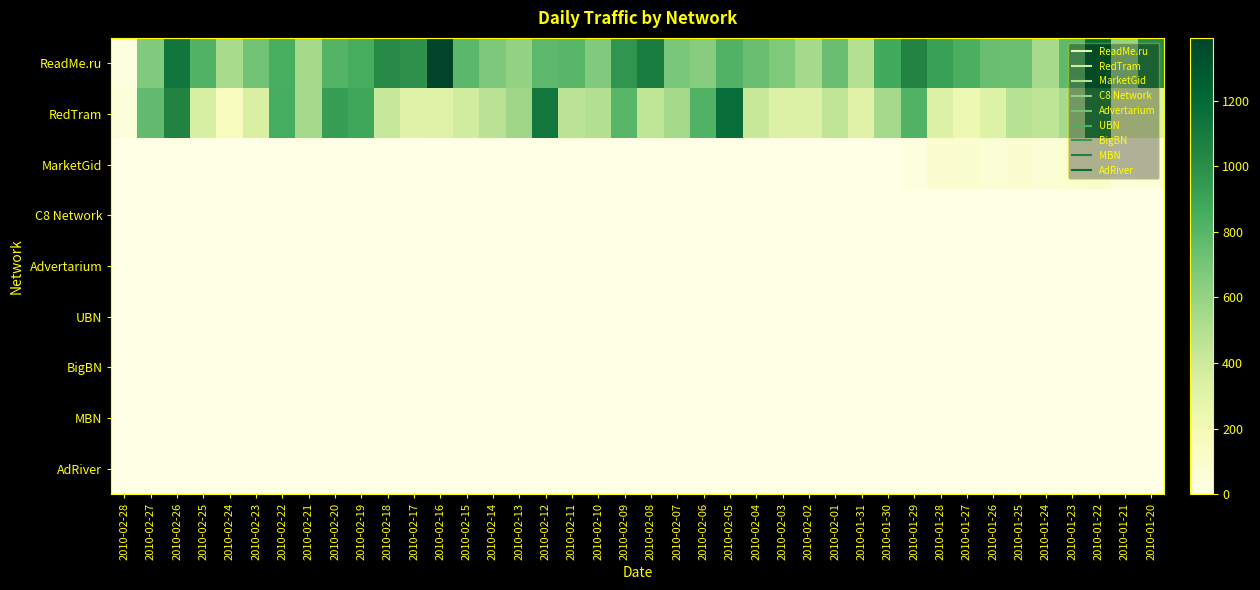

Reading left to right, transcribe all the data shown in this chart.

ReadMe.ru: 2010-02-28=20	2010-02-27=667	2010-02-26=1126	2010-02-25=819	2010-02-24=528	2010-02-23=711	2010-02-22=847	2010-02-21=549	2010-02-20=806	2010-02-19=850	2010-02-18=1018	2010-02-17=982	2010-02-16=1391	2010-02-15=784	2010-02-14=674	2010-02-13=608	2010-02-12=782	2010-02-11=797	2010-02-10=665	2010-02-09=963	2010-02-08=1086	2010-02-07=694	2010-02-06=645	2010-02-05=819	2010-02-04=739	2010-02-03=672	2010-02-02=544	2010-02-01=739	2010-01-31=490	2010-01-30=868	2010-01-29=1048	2010-01-28=909	2010-01-27=840	2010-01-26=739	2010-01-25=738	2010-01-24=538	2010-01-23=776	2010-01-22=1187	2010-01-21=595	2010-01-20=1007
RedTram: 2010-02-28=45	2010-02-27=764	2010-02-26=1053	2010-02-25=358	2010-02-24=154	2010-02-23=346	2010-02-22=857	2010-02-21=548	2010-02-20=919	2010-02-19=883	2010-02-18=423	2010-02-17=299	2010-02-16=312	2010-02-15=385	2010-02-14=472	2010-02-13=570	2010-02-12=1118	2010-02-11=464	2010-02-10=505	2010-02-09=795	2010-02-08=447	2010-02-07=551	2010-02-06=816	2010-02-05=1170	2010-02-04=415	2010-02-03=323	2010-02-02=327	2010-02-01=444	2010-01-31=311	2010-01-30=544	2010-01-29=811	2010-01-28=328	2010-01-27=232	2010-01-26=319	2010-01-25=475	2010-01-24=456	2010-01-23=543	2010-01-22=1003	2010-01-21=330	2010-01-20=333
MarketGid: 2010-02-28=0	2010-02-27=0	2010-02-26=1	2010-02-25=0	2010-02-24=0	2010-02-23=0	2010-02-22=0	2010-02-21=1	2010-02-20=0	2010-02-19=0	2010-02-18=0	2010-02-17=0	2010-02-16=0	2010-02-15=0	2010-02-14=0	2010-02-13=0	2010-02-12=0	2010-02-11=0	2010-02-10=0	2010-02-09=0	2010-02-08=0	2010-02-07=0	2010-02-06=0	2010-02-05=0	2010-02-04=0	2010-02-03=1	2010-02-02=0	2010-02-01=1	2010-01-31=0	2010-01-30=0	2010-01-29=28	2010-01-28=86	2010-01-27=97	2010-01-26=66	2010-01-25=85	2010-01-24=69	2010-01-23=89	2010-01-22=114	2010-01-21=35	2010-01-20=55
C8 Network: 2010-02-28=0	2010-02-27=0	2010-02-26=0	2010-02-25=0	2010-02-24=0	2010-02-23=0	2010-02-22=0	2010-02-21=0	2010-02-20=0	2010-02-19=0	2010-02-18=0	2010-02-17=0	2010-02-16=0	2010-02-15=0	2010-02-14=0	2010-02-13=0	2010-02-12=0	2010-02-11=0	2010-02-10=0	2010-02-09=0	2010-02-08=0	2010-02-07=0	2010-02-06=0	2010-02-05=0	2010-02-04=0	2010-02-03=0	2010-02-02=0	2010-02-01=0	2010-01-31=0	2010-01-30=0	2010-01-29=0	2010-01-28=0	2010-01-27=0	2010-01-26=0	2010-01-25=0	2010-01-24=0	2010-01-23=0	2010-01-22=0	2010-01-21=0	2010-01-20=0
Advertarium: 2010-02-28=0	2010-02-27=0	2010-02-26=0	2010-02-25=0	2010-02-24=0	2010-02-23=0	2010-02-22=0	2010-02-21=0	2010-02-20=0	2010-02-19=0	2010-02-18=0	2010-02-17=0	2010-02-16=0	2010-02-15=0	2010-02-14=0	2010-02-13=0	2010-02-12=0	2010-02-11=0	2010-02-10=0	2010-02-09=0	2010-02-08=0	2010-02-07=0	2010-02-06=0	2010-02-05=0	2010-02-04=0	2010-02-03=0	2010-02-02=0	2010-02-01=0	2010-01-31=0	2010-01-30=0	2010-01-29=0	2010-01-28=0	2010-01-27=0	2010-01-26=0	2010-01-25=0	2010-01-24=0	2010-01-23=0	2010-01-22=0	2010-01-21=0	2010-01-20=0
UBN: 2010-02-28=0	2010-02-27=0	2010-02-26=0	2010-02-25=0	2010-02-24=0	2010-02-23=0	2010-02-22=0	2010-02-21=0	2010-02-20=0	2010-02-19=0	2010-02-18=0	2010-02-17=0	2010-02-16=0	2010-02-15=0	2010-02-14=0	2010-02-13=0	2010-02-12=0	2010-02-11=0	2010-02-10=0	2010-02-09=0	2010-02-08=0	2010-02-07=0	2010-02-06=0	2010-02-05=0	2010-02-04=0	2010-02-03=0	2010-02-02=0	2010-02-01=0	2010-01-31=0	2010-01-30=0	2010-01-29=0	2010-01-28=0	2010-01-27=0	2010-01-26=0	2010-01-25=0	2010-01-24=0	2010-01-23=0	2010-01-22=0	2010-01-21=0	2010-01-20=0
BigBN: 2010-02-28=0	2010-02-27=0	2010-02-26=0	2010-02-25=0	2010-02-24=0	2010-02-23=0	2010-02-22=0	2010-02-21=0	2010-02-20=0	2010-02-19=0	2010-02-18=0	2010-02-17=0	2010-02-16=0	2010-02-15=0	2010-02-14=0	2010-02-13=0	2010-02-12=0	2010-02-11=0	2010-02-10=0	2010-02-09=0	2010-02-08=0	2010-02-07=0	2010-02-06=0	2010-02-05=0	2010-02-04=0	2010-02-03=0	2010-02-02=0	2010-02-01=0	2010-01-31=0	2010-01-30=0	2010-01-29=0	2010-01-28=0	2010-01-27=0	2010-01-26=0	2010-01-25=0	2010-01-24=0	2010-01-23=0	2010-01-22=0	2010-01-21=0	2010-01-20=0
MBN: 2010-02-28=0	2010-02-27=0	2010-02-26=0	2010-02-25=0	2010-02-24=0	2010-02-23=0	2010-02-22=0	2010-02-21=0	2010-02-20=0	2010-02-19=0	2010-02-18=0	2010-02-17=0	2010-02-16=0	2010-02-15=0	2010-02-14=0	2010-02-13=0	2010-02-12=0	2010-02-11=0	2010-02-10=0	2010-02-09=0	2010-02-08=0	2010-02-07=0	2010-02-06=0	2010-02-05=0	2010-02-04=0	2010-02-03=0	2010-02-02=0	2010-02-01=0	2010-01-31=0	2010-01-30=0	2010-01-29=0	2010-01-28=0	2010-01-27=0	2010-01-26=0	2010-01-25=0	2010-01-24=0	2010-01-23=0	2010-01-22=0	2010-01-21=0	2010-01-20=0
AdRiver: 2010-02-28=0	2010-02-27=0	2010-02-26=0	2010-02-25=0	2010-02-24=0	2010-02-23=0	2010-02-22=0	2010-02-21=0	2010-02-20=0	2010-02-19=0	2010-02-18=0	2010-02-17=0	2010-02-16=0	2010-02-15=0	2010-02-14=0	2010-02-13=0	2010-02-12=0	2010-02-11=0	2010-02-10=0	2010-02-09=0	2010-02-08=0	2010-02-07=0	2010-02-06=0	2010-02-05=0	2010-02-04=0	2010-02-03=0	2010-02-02=0	2010-02-01=0	2010-01-31=0	2010-01-30=0	2010-01-29=0	2010-01-28=0	2010-01-27=0	2010-01-26=0	2010-01-25=0	2010-01-24=0	2010-01-23=0	2010-01-22=0	2010-01-21=0	2010-01-20=0